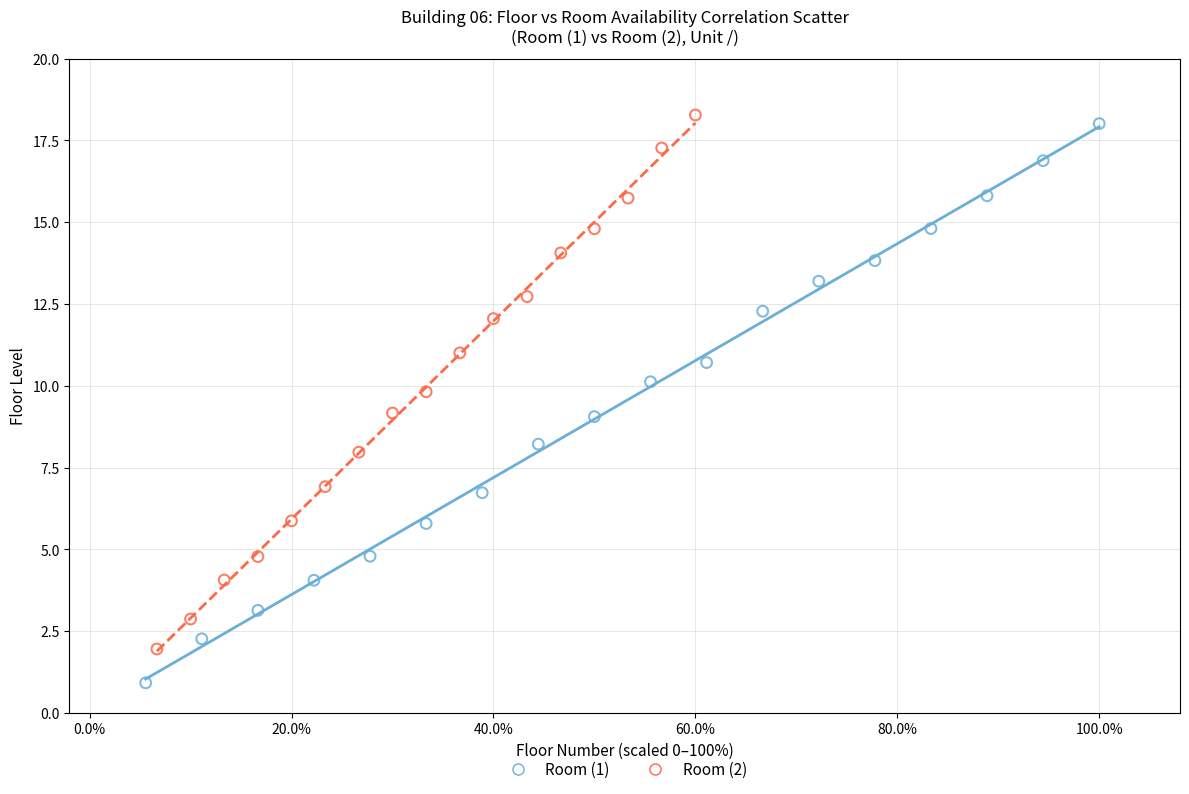

What are all the series names shown in the legend?

Room (1), Room (2)